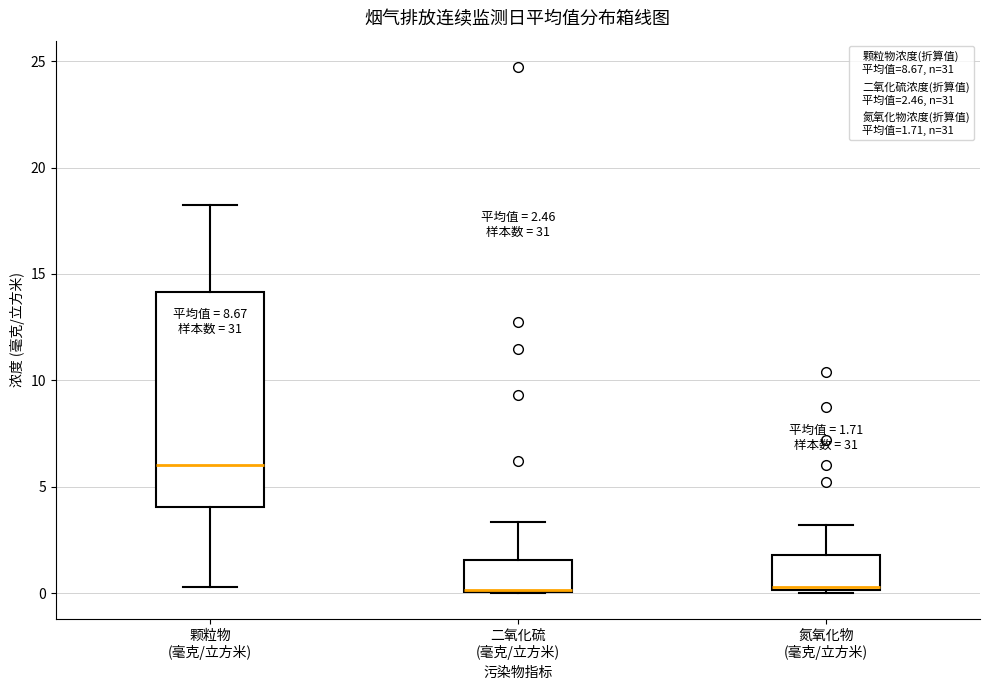

Which box is the tallest, from its lower edge to its upper edge?

颗粒物 (毫克/立方米)